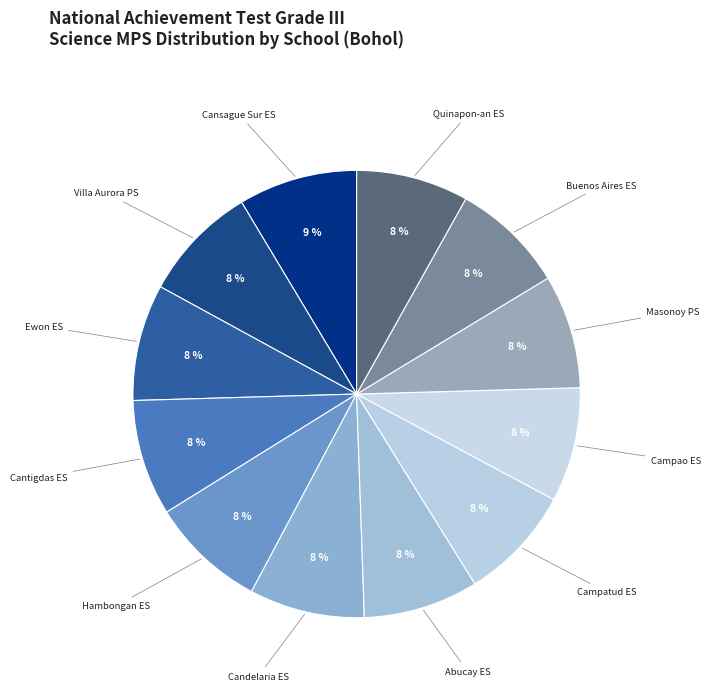

Which category has the smallest portion of the pie?

Quinapon-an ES